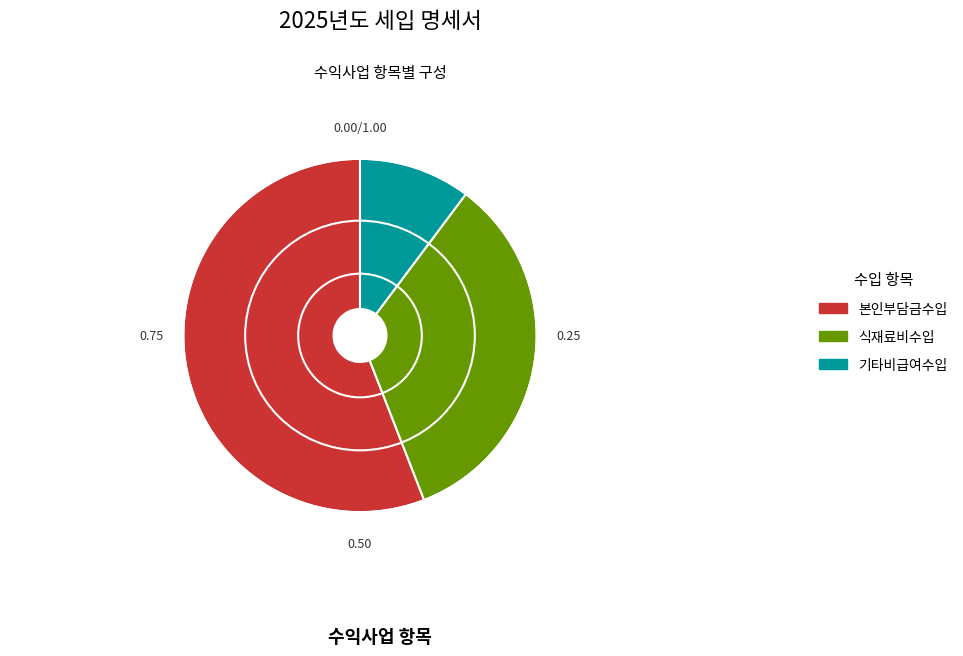

Do 본인부담금수입 and 식재료비수입 together represent more than half of the pie?

Yes